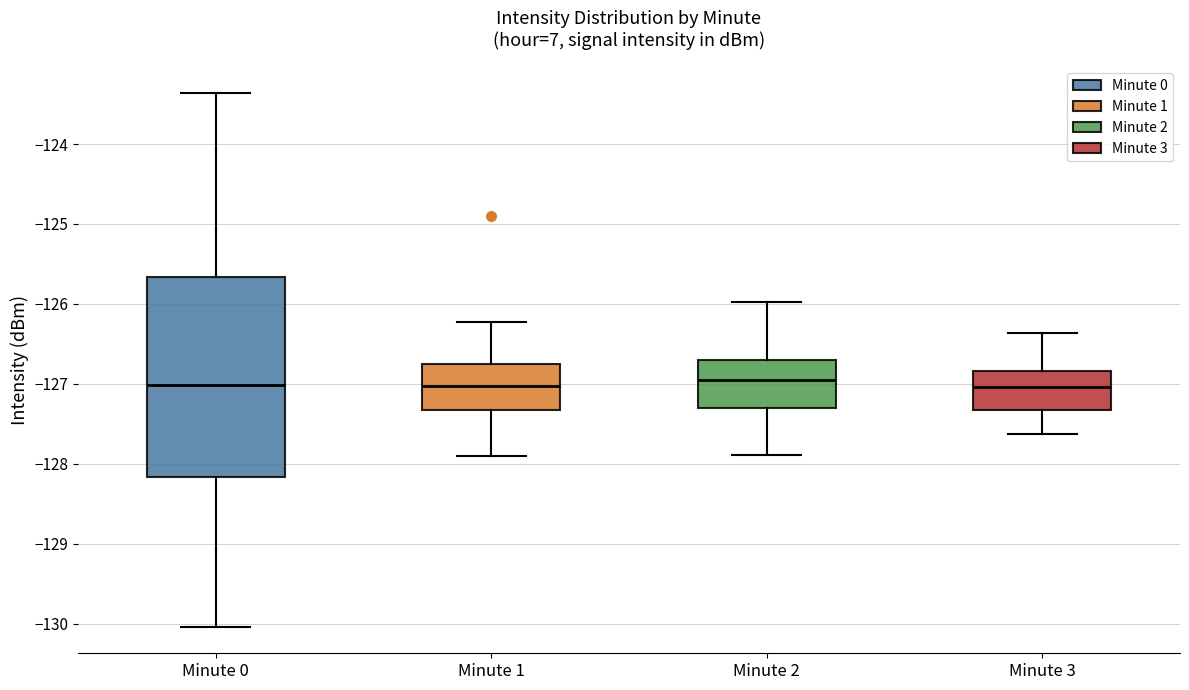

Where is the upper edge of the box for Minute 2 on the y-axis? The values are not printed on the chart, so give them approximately, as read against the axis.

-126.7